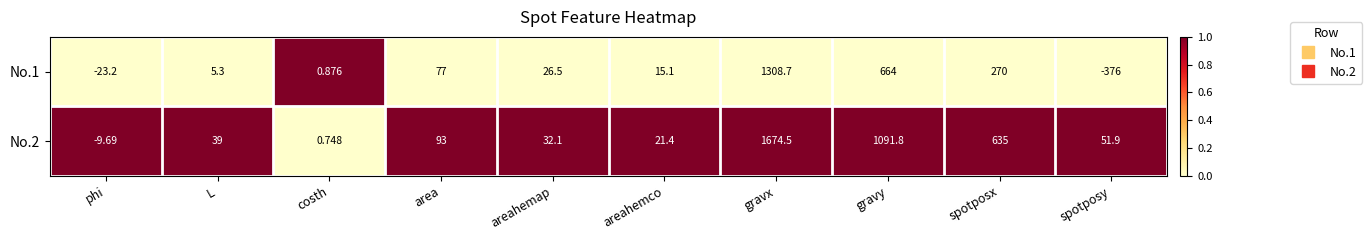

Rank the series at costh from highest to lowest value.

No.1, No.2